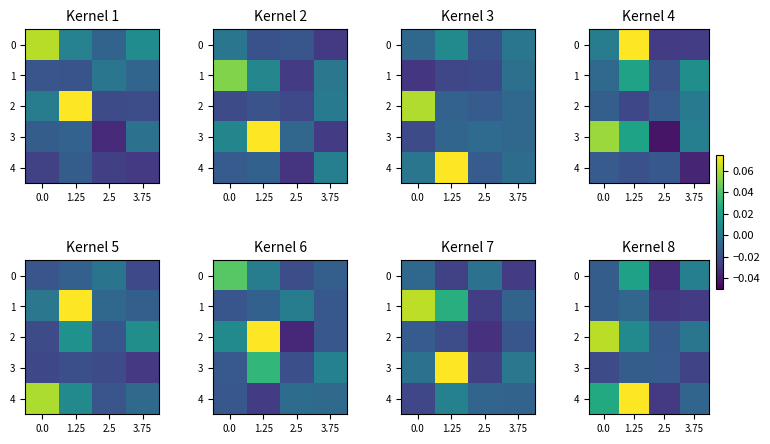

How many data points does each series have?

4